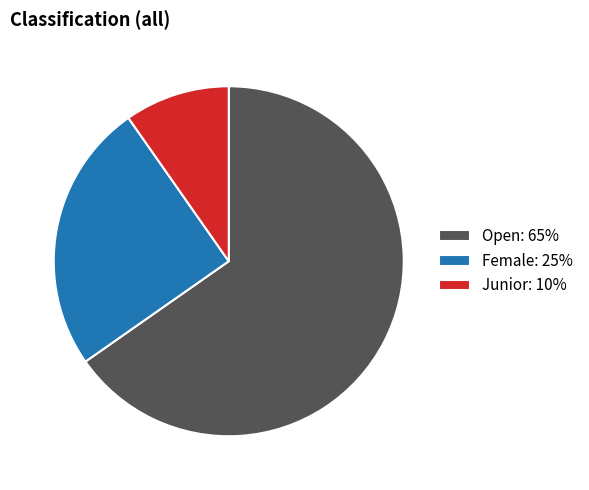

Which slice is the smallest?

Junior